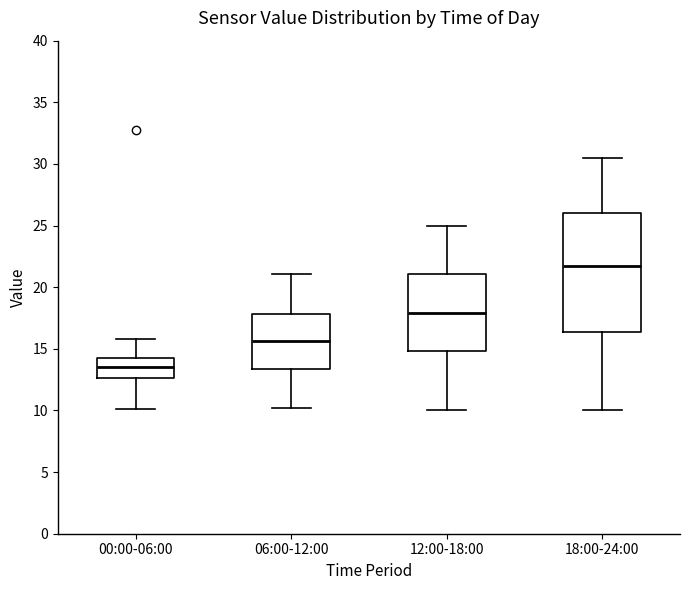

Where is the upper edge of the box for 00:00-06:00 on the y-axis? The values are not printed on the chart, so give them approximately, as read against the axis.

14.5